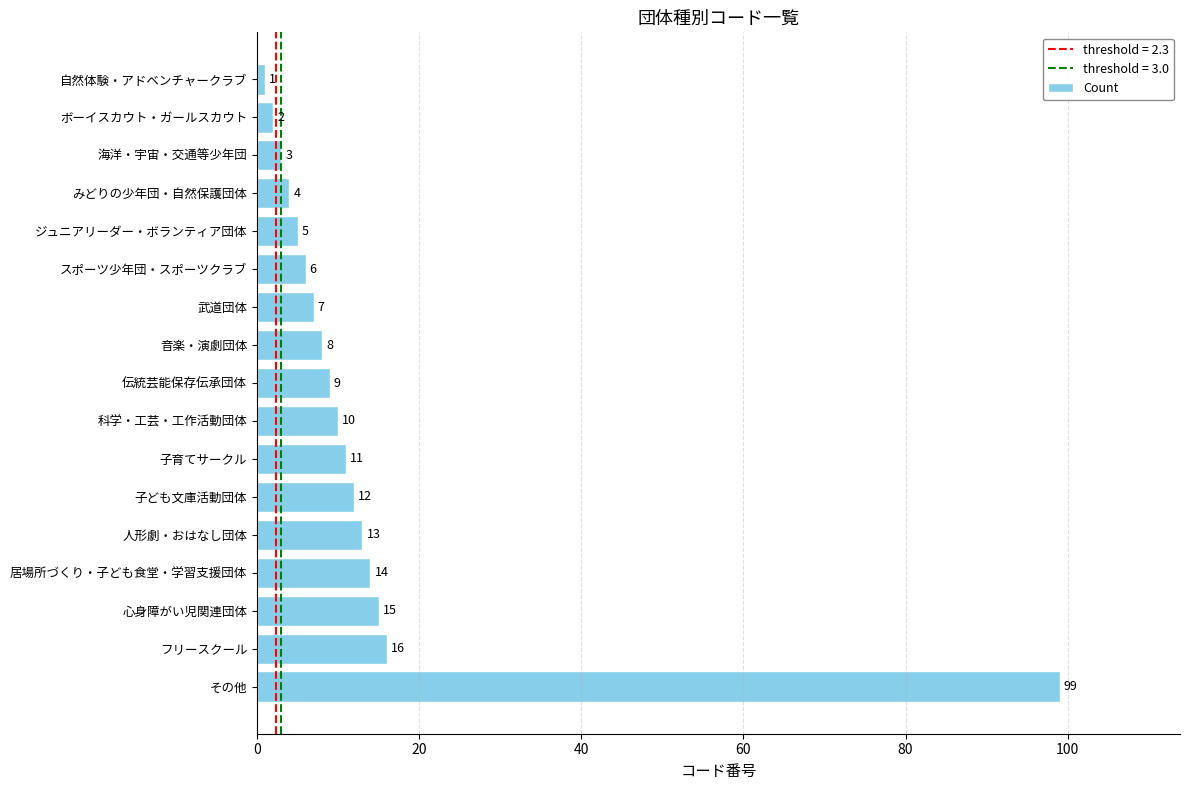

Reading top to bottom, list all the values displayed in this chart.

自然体験・アドベンチャークラブ=1	ボーイスカウト・ガールスカウト=2	海洋・宇宙・交通等少年団=3	みどりの少年団・自然保護団体=4	ジュニアリーダー・ボランティア団体=5	スポーツ少年団・スポーツクラブ=6	武道団体=7	音楽・演劇団体=8	伝統芸能保存伝承団体=9	科学・工芸・工作活動団体=10	子育てサークル=11	子ども文庫活動団体=12	人形劇・おはなし団体=13	居場所づくり・子ども食堂・学習支援団体=14	心身障がい児関連団体=15	フリースクール=16	その他=99